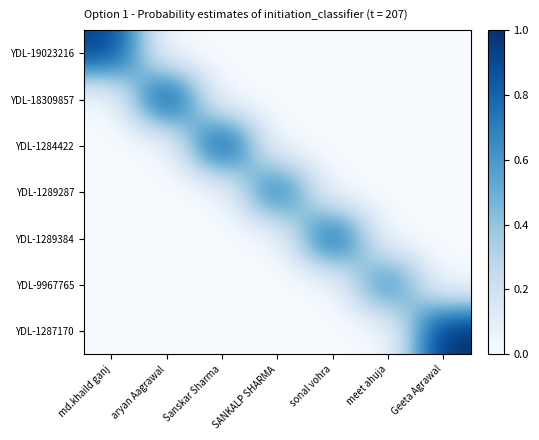

At how many categories does at least one series exceed 0?

7